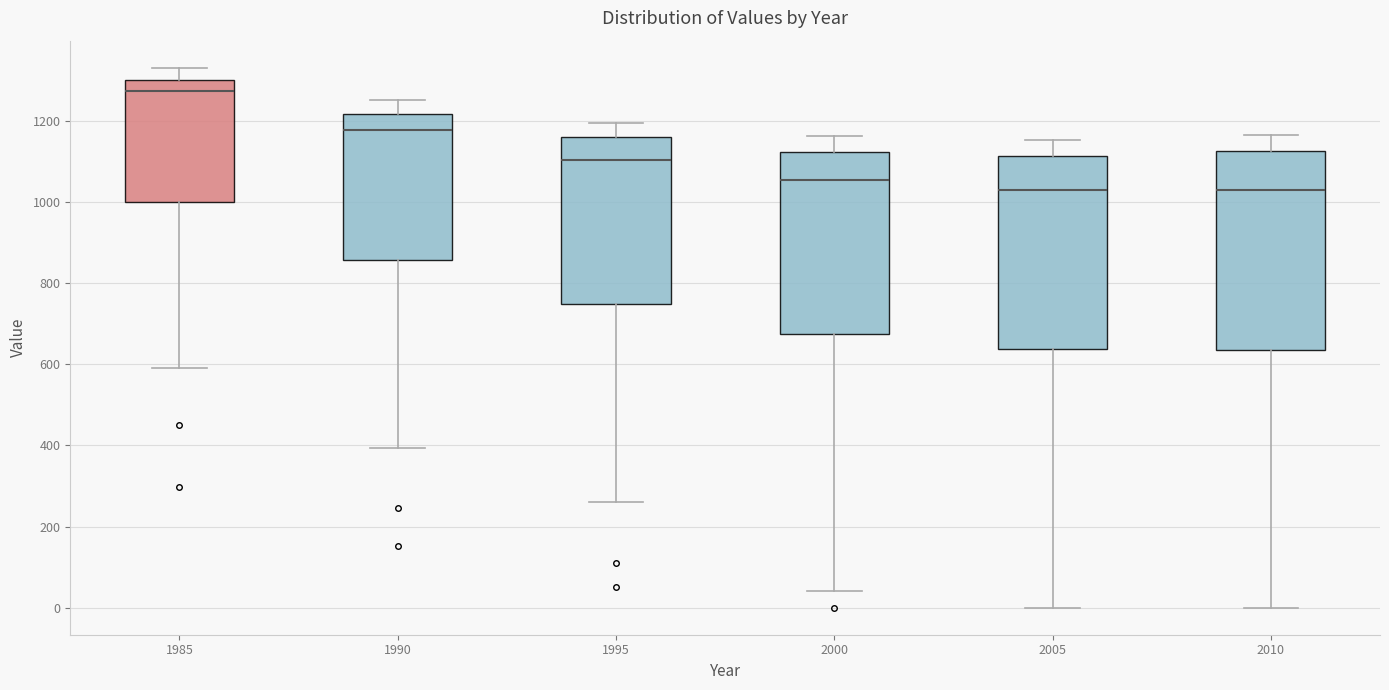

Reading left to right, read every box against the y-axis: the position of its median line, the range the box covers, and the ends of its whiskers. The values are not printed on the chart, so give them approximately, as read against the axis.

1985: median 1280, box 1000 to 1300, whiskers 600 to 1340
1990: median 1180, box 860 to 1220, whiskers 400 to 1260
1995: median 1100, box 740 to 1160, whiskers 260 to 1200
2000: median 1060, box 680 to 1120, whiskers 40 to 1160
2005: median 1020, box 640 to 1120, whiskers 0 to 1160
2010: median 1020, box 640 to 1120, whiskers 0 to 1160